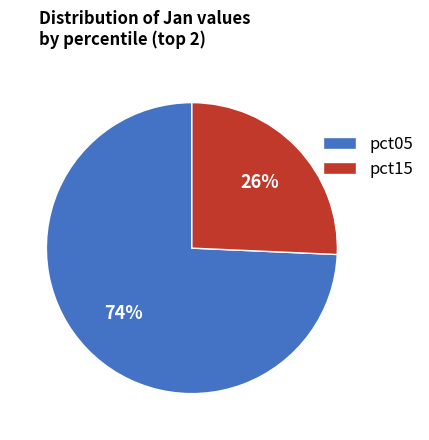

True or false: pct15 accounts for 26% of the total.

True